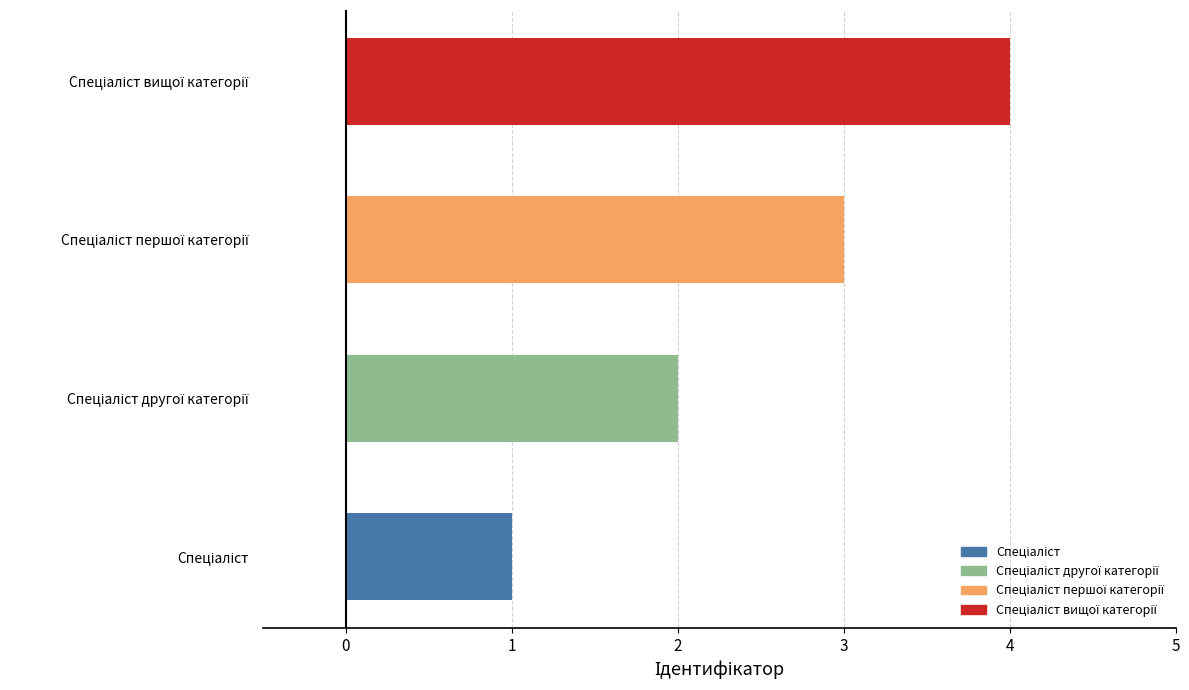

What is the sum of all values?

10